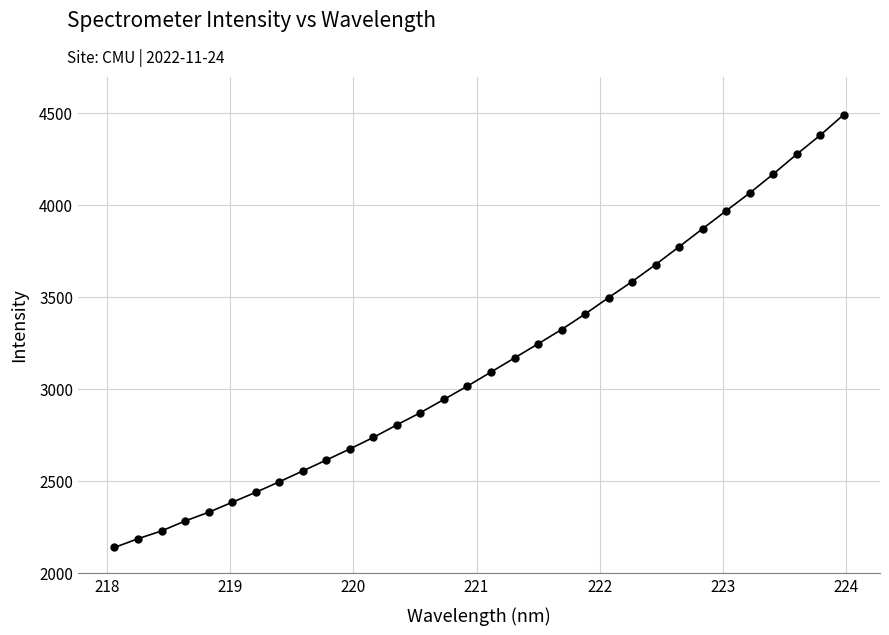

How many distinct data groups are displayed?

1